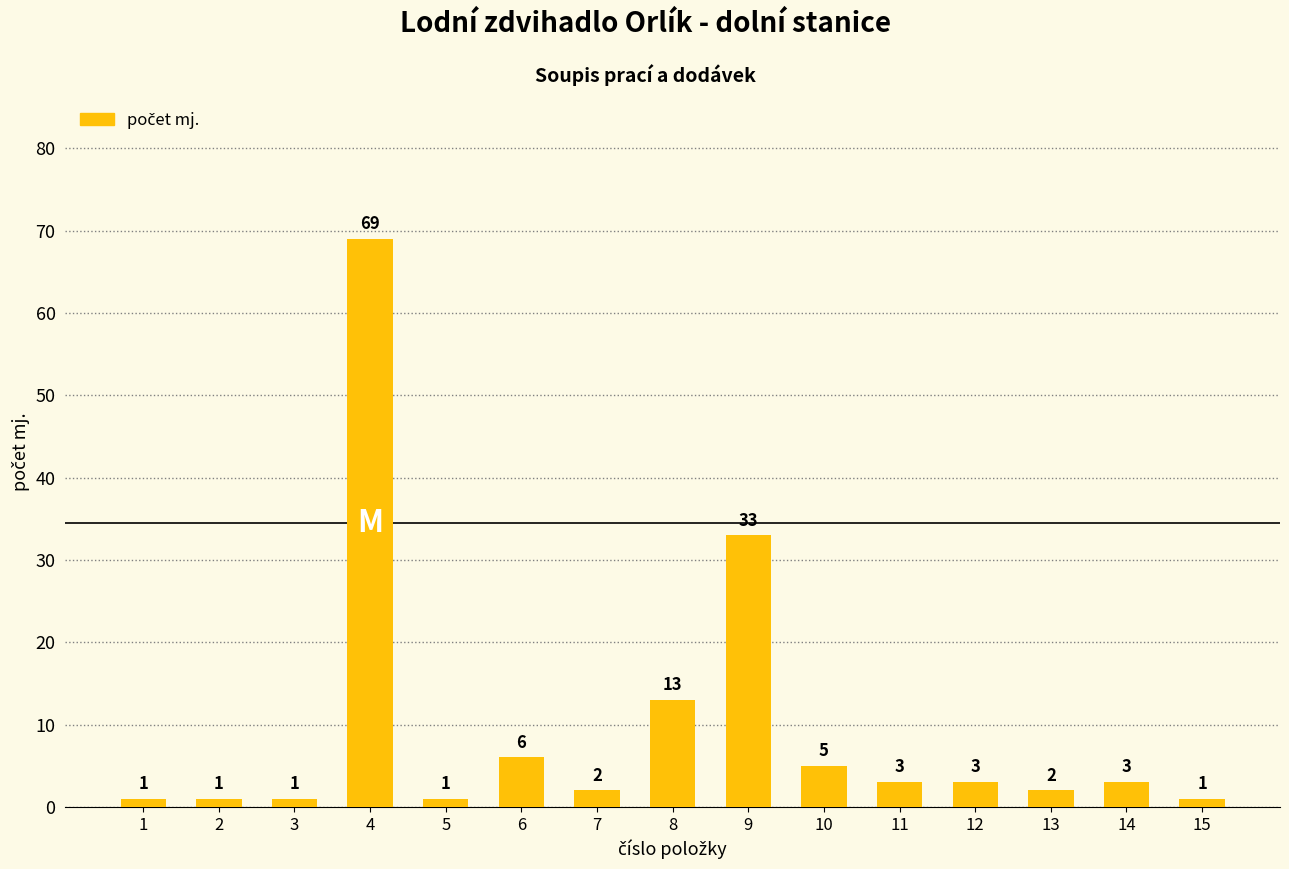

Does the chart contain stacked bars?

No